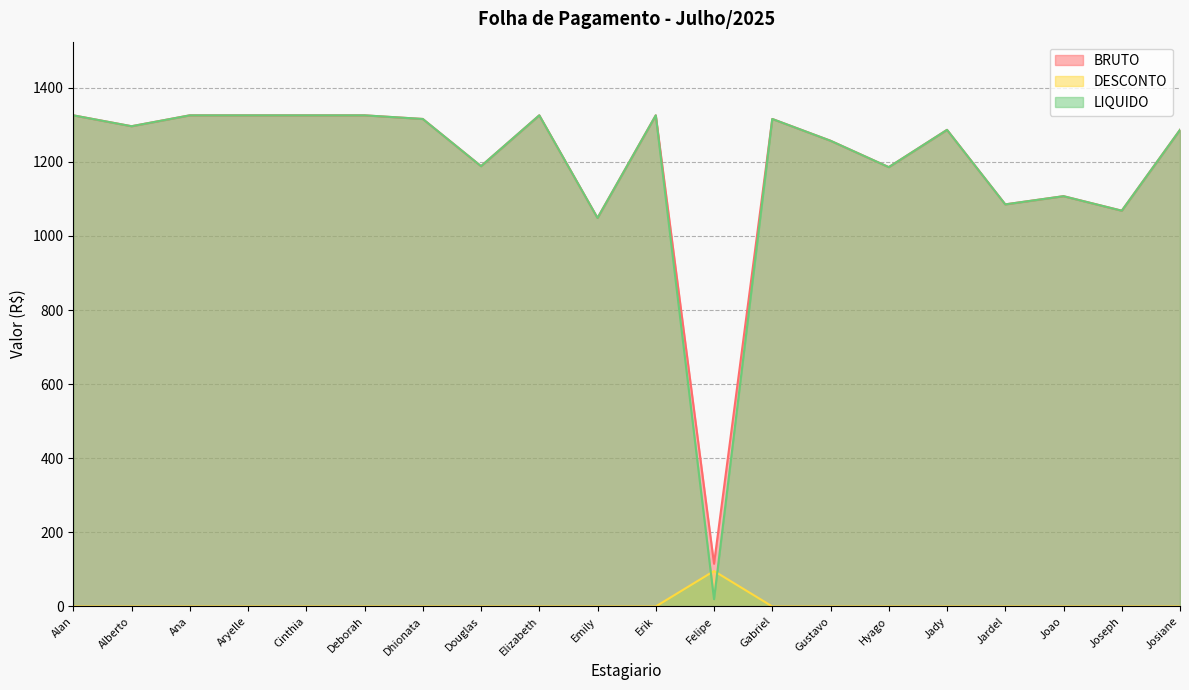

True or false: BRUTO and LIQUIDO cross at least once.

False